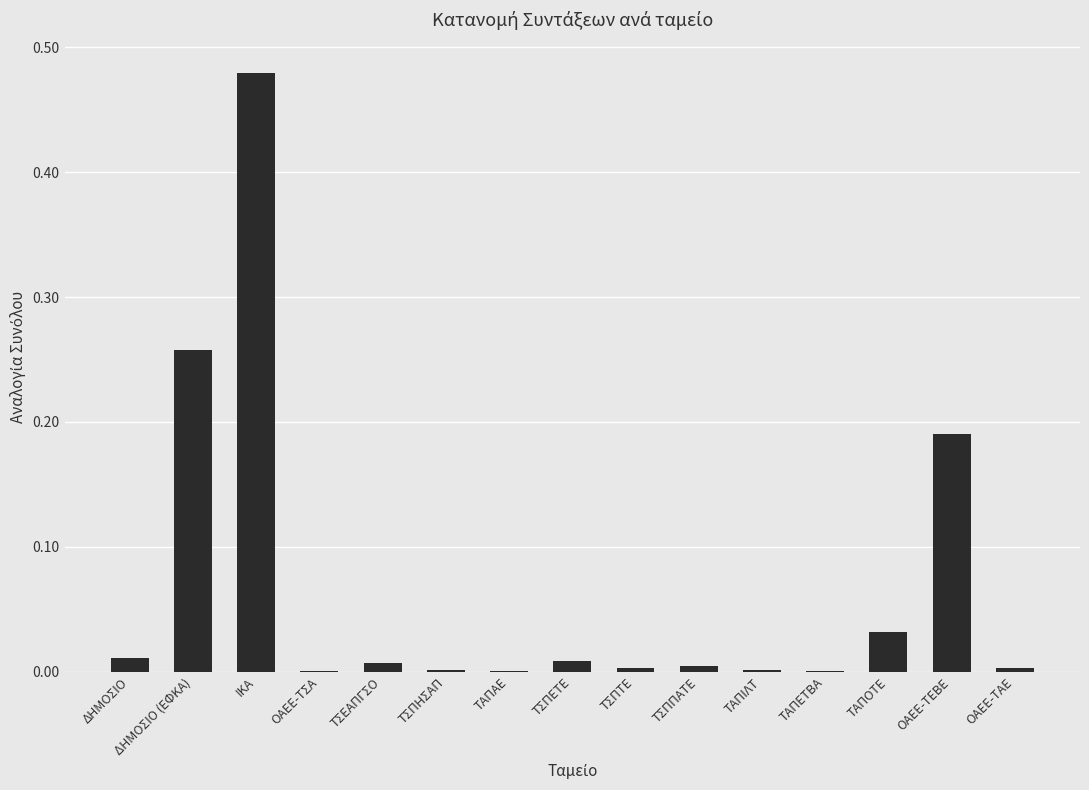

Which label corresponds to the largest value in the chart?

ΙΚΑ